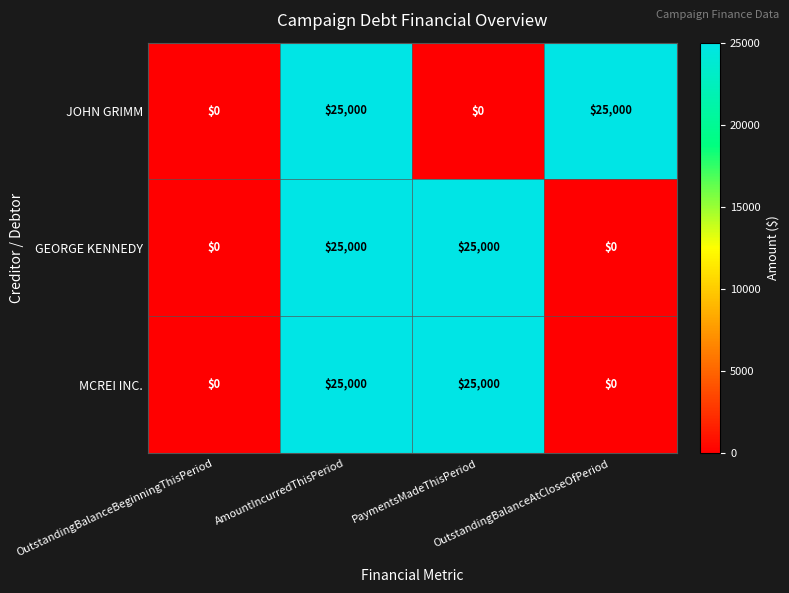

Count the GEORGE KENNEDY values in the range 0 to 25000.

4